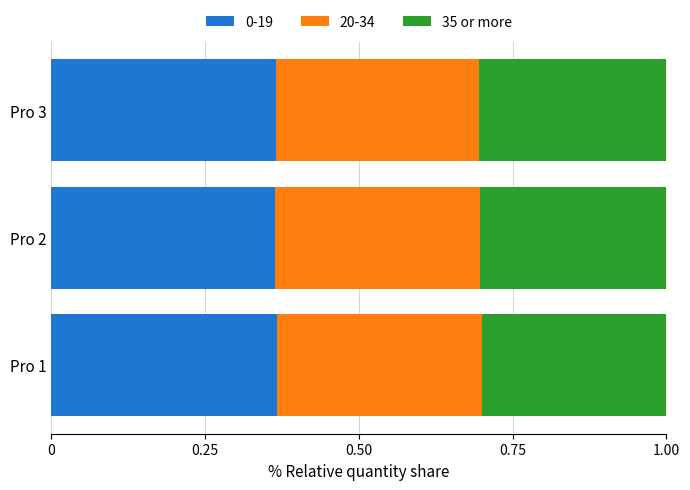

How many 0-19 values are between 0 and 1?

3